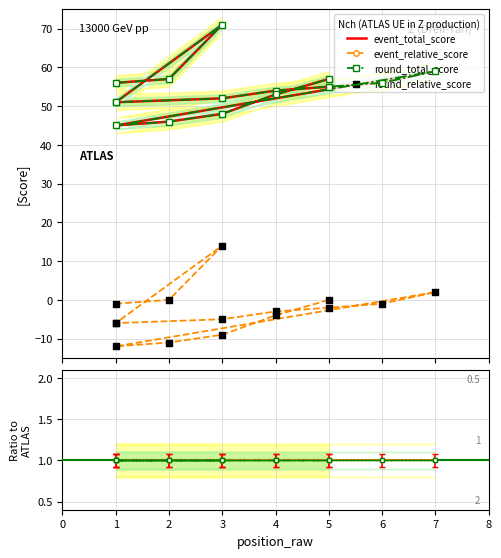

Which series has the widest spread of Y values?

event_total_score